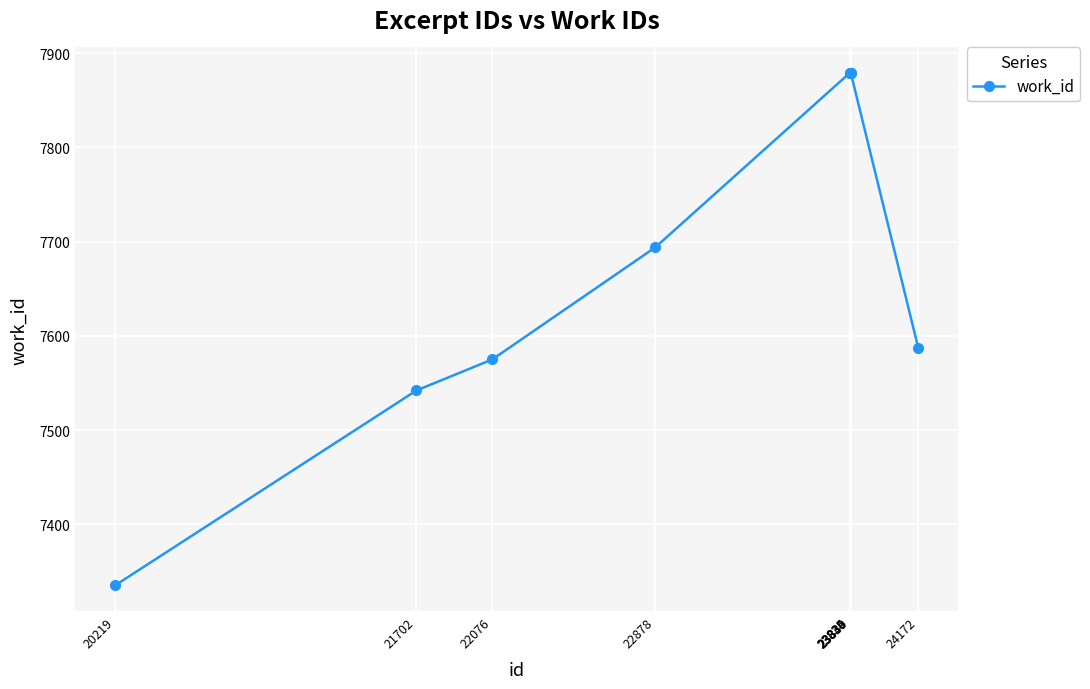

What is the average value?

7694